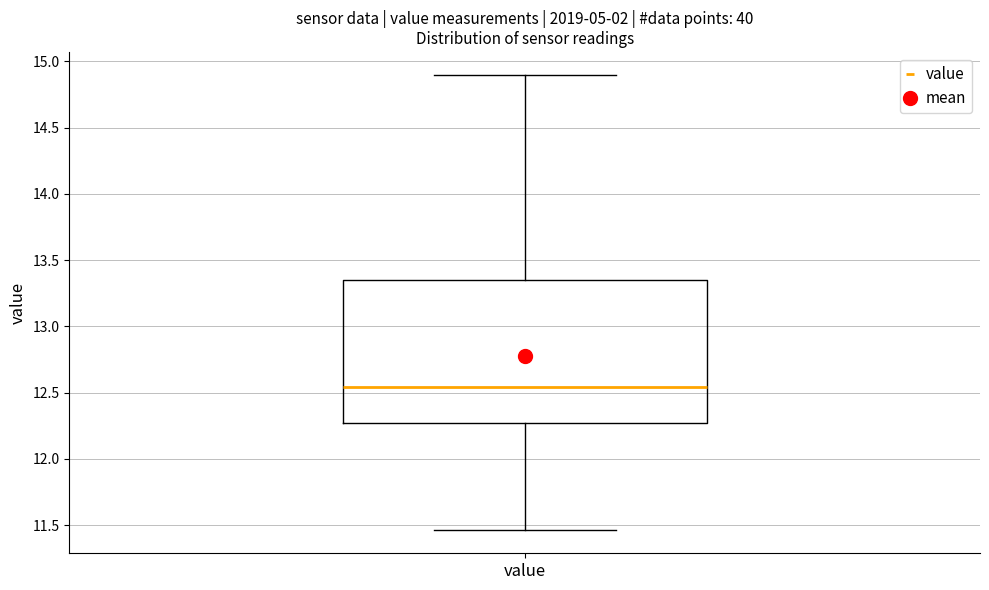

Transcribe this box plot: give where the median line is, the range the box spans, and where the two whiskers end, as read against the y-axis. The values are not printed on the chart, so give them approximately, as read against the axis.

median 12.55, box 12.25 to 13.35, whiskers 11.45 to 14.90